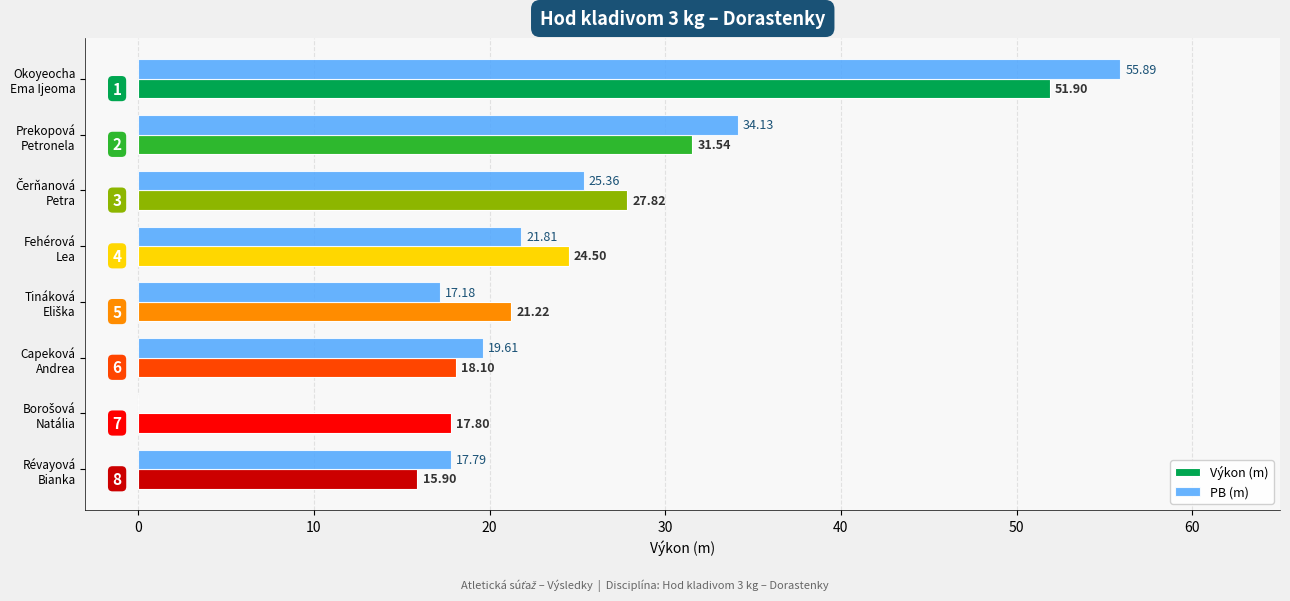

Which series has the largest total across all categories?

Výkon (m)